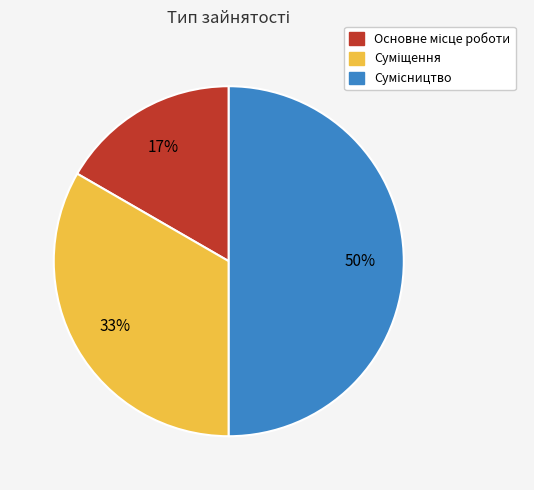

To the nearest percent, what is the average slice percentage?

33%